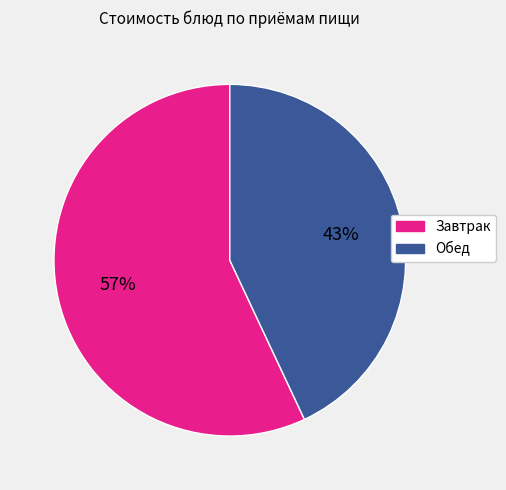

Is there a majority slice in this chart?

Yes